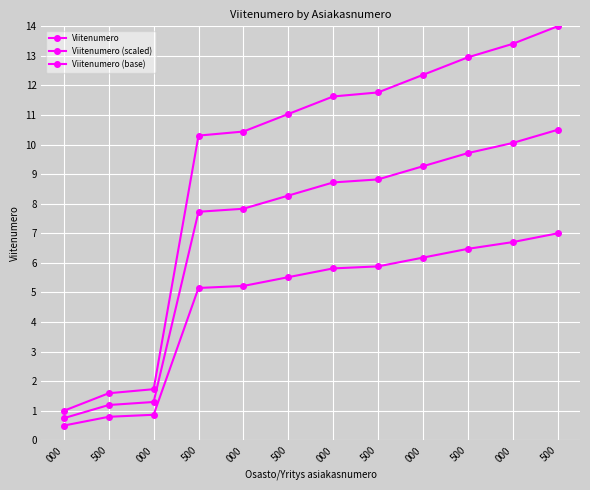

Where does the Viitenumero series first go above 11?

500